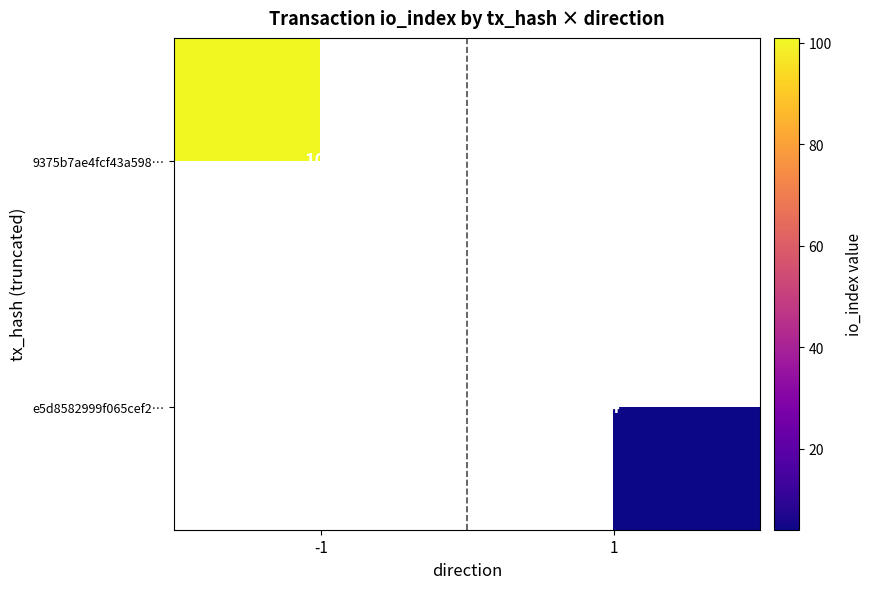

Is it true that e5d8582999f065cef2… equals 6 at 1?

False